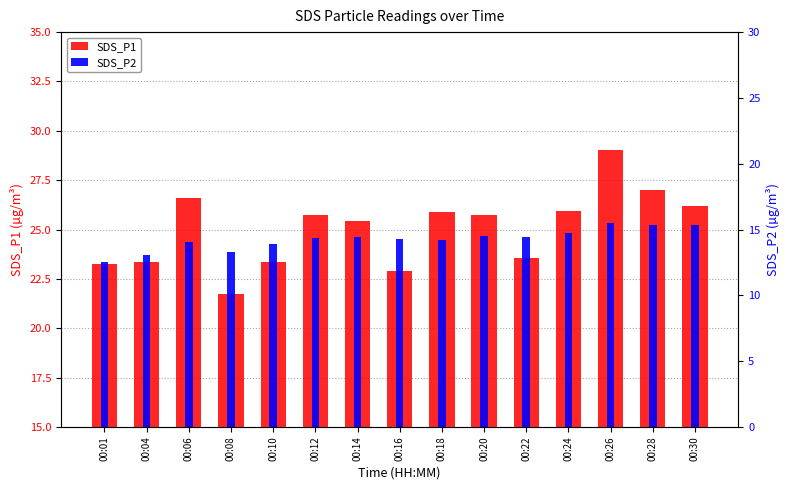

Are the bars horizontal?

No